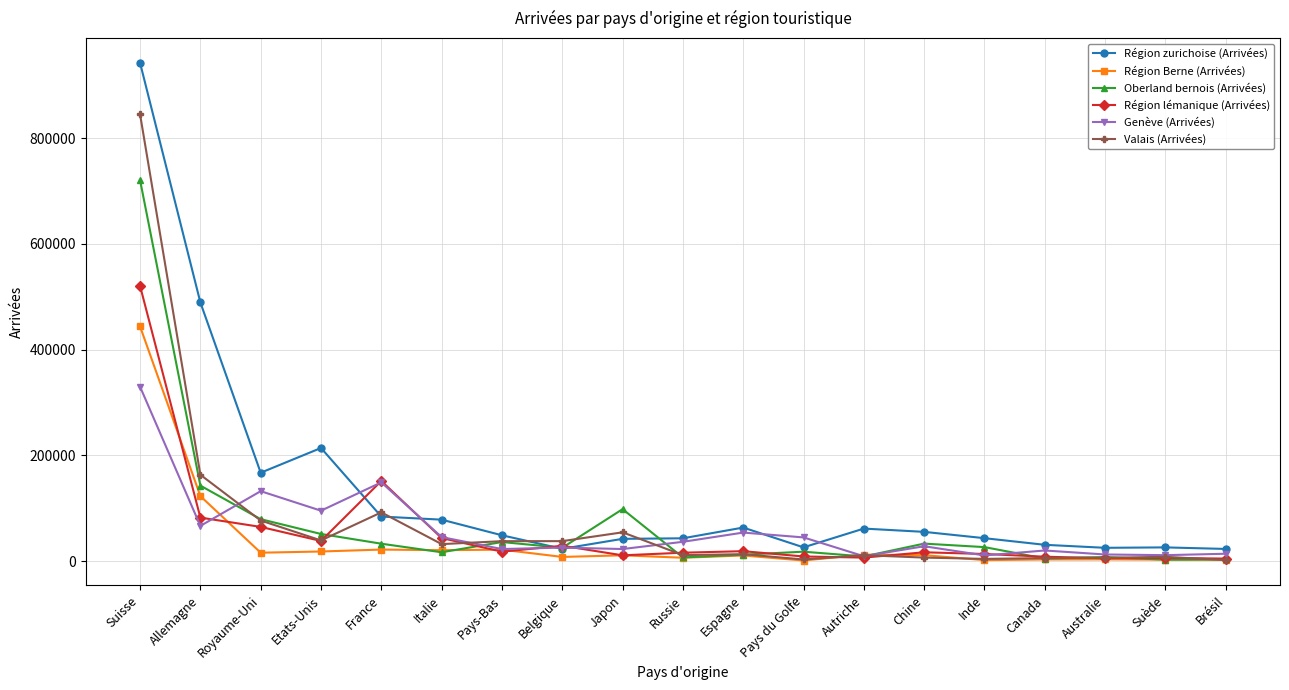

Where does the Oberland bernois (Arrivées) series first go above 25387?

Suisse